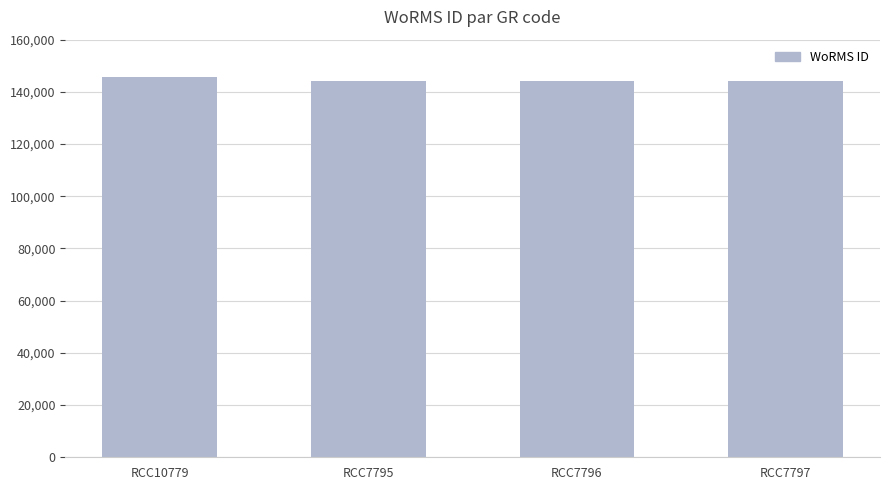

What is the maximum value shown in the chart?

145790